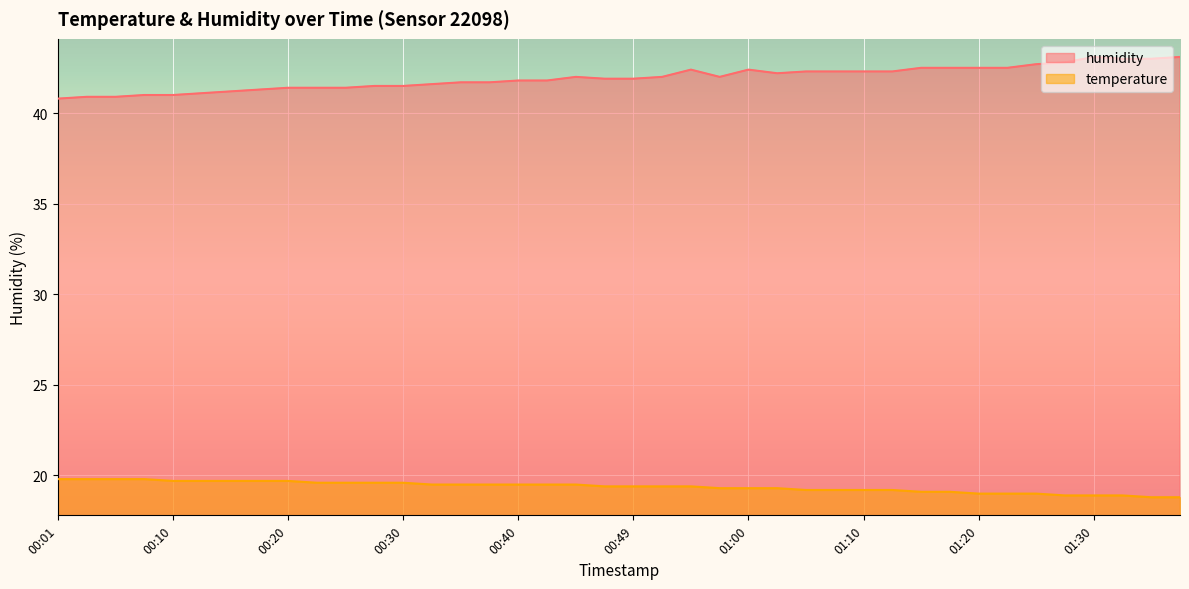

Does the chart display data point markers on the line(s)?

No